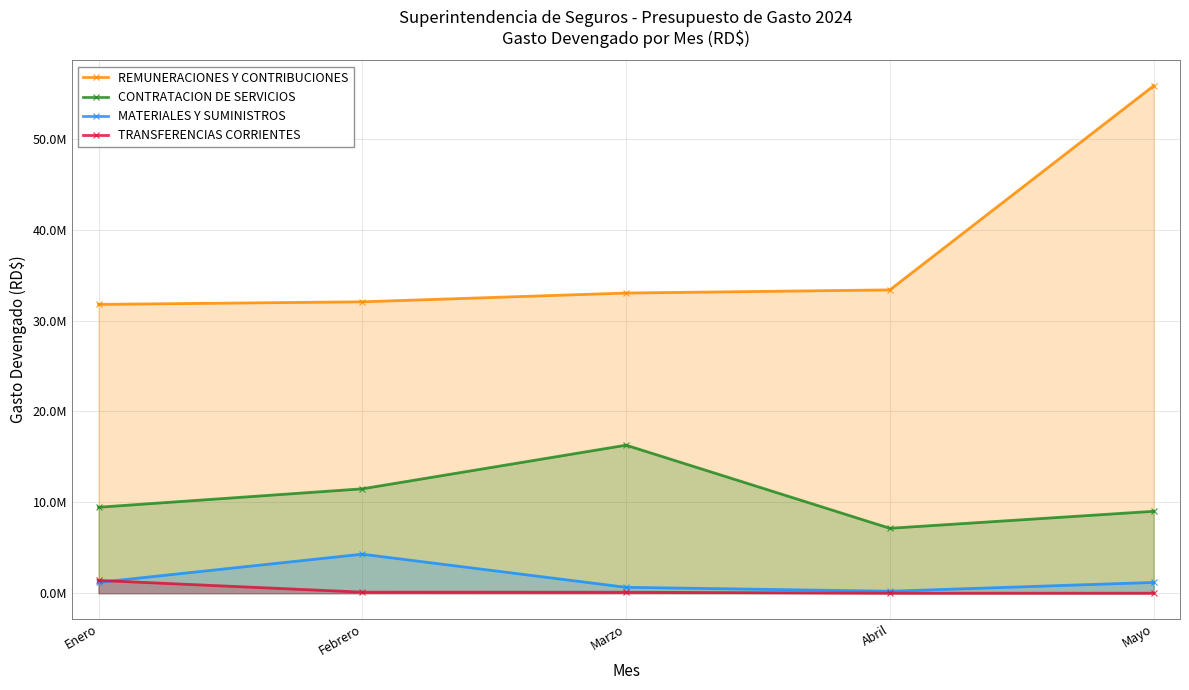

Where does the MATERIALES Y SUMINISTROS series first go above 1187541?

Enero